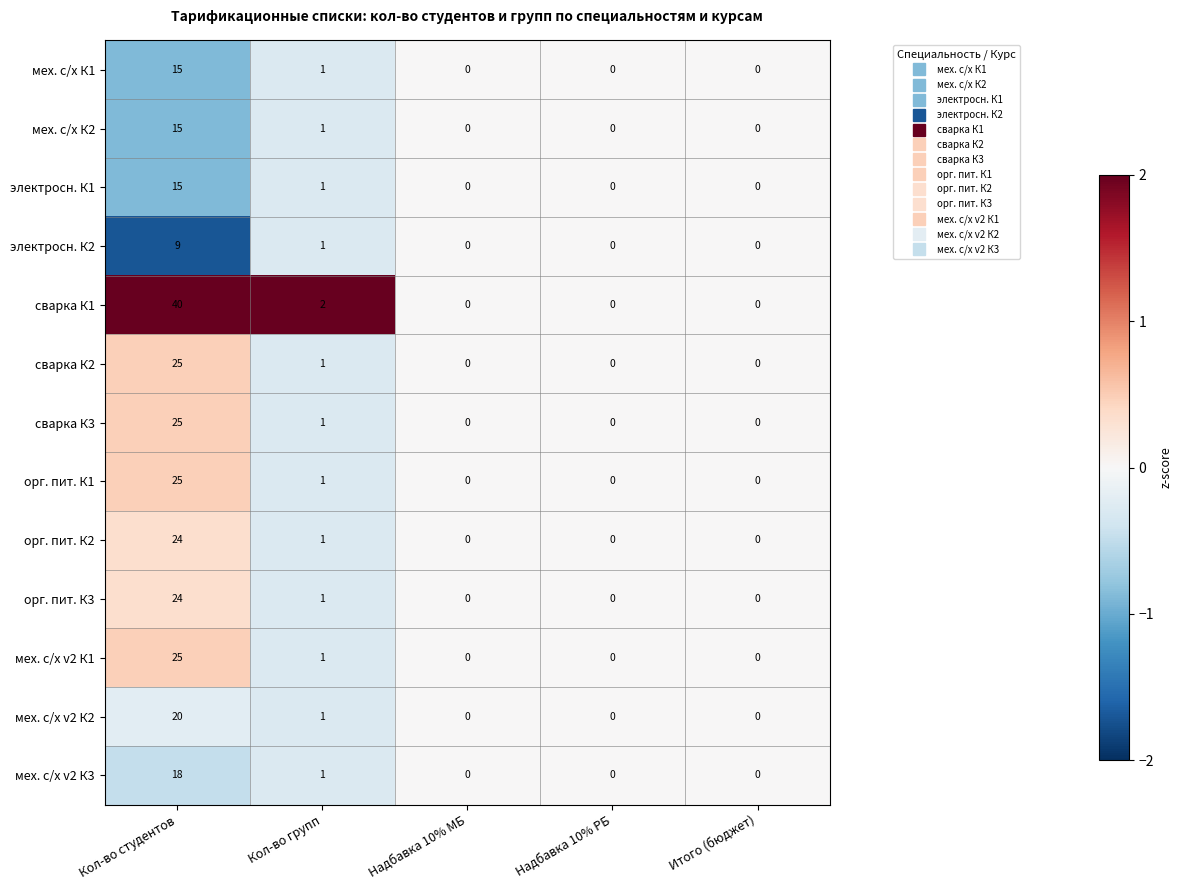

Count the number of categories in the chart.

5